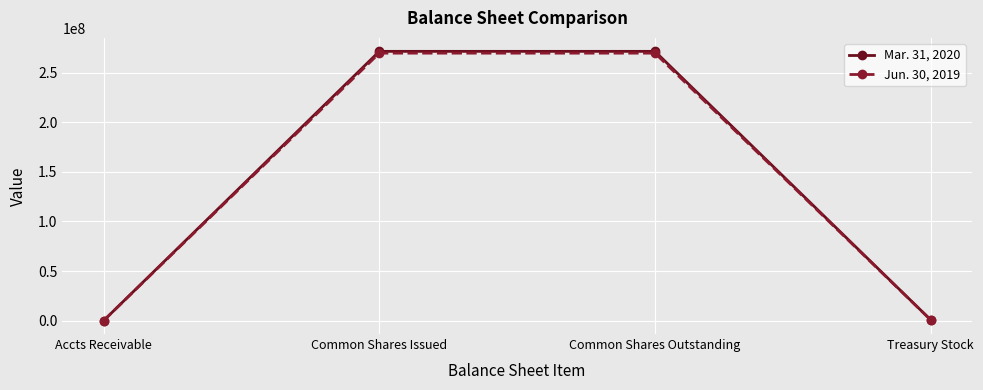

How many lines are shown in the chart?

2